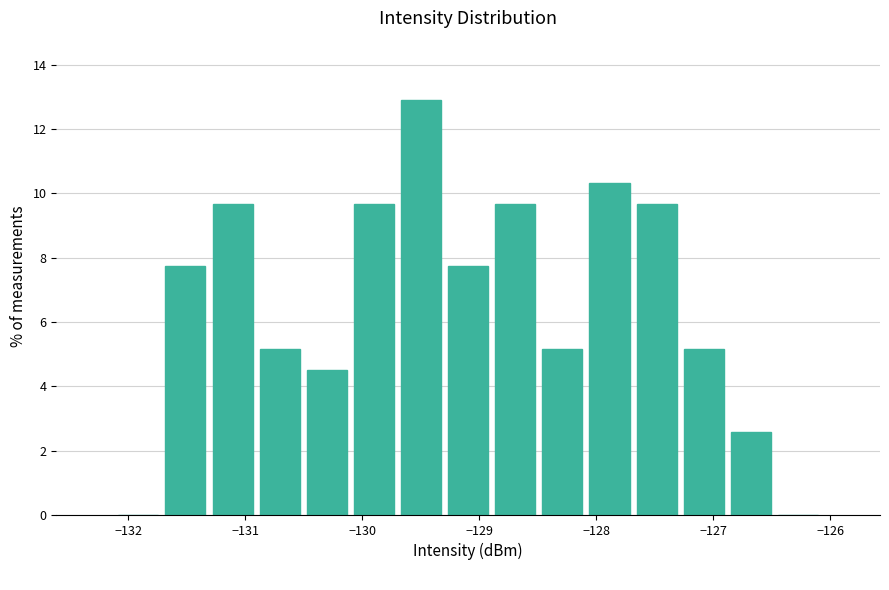

Which range on the x-axis has the tallest bar?

-129.7 to -129.3